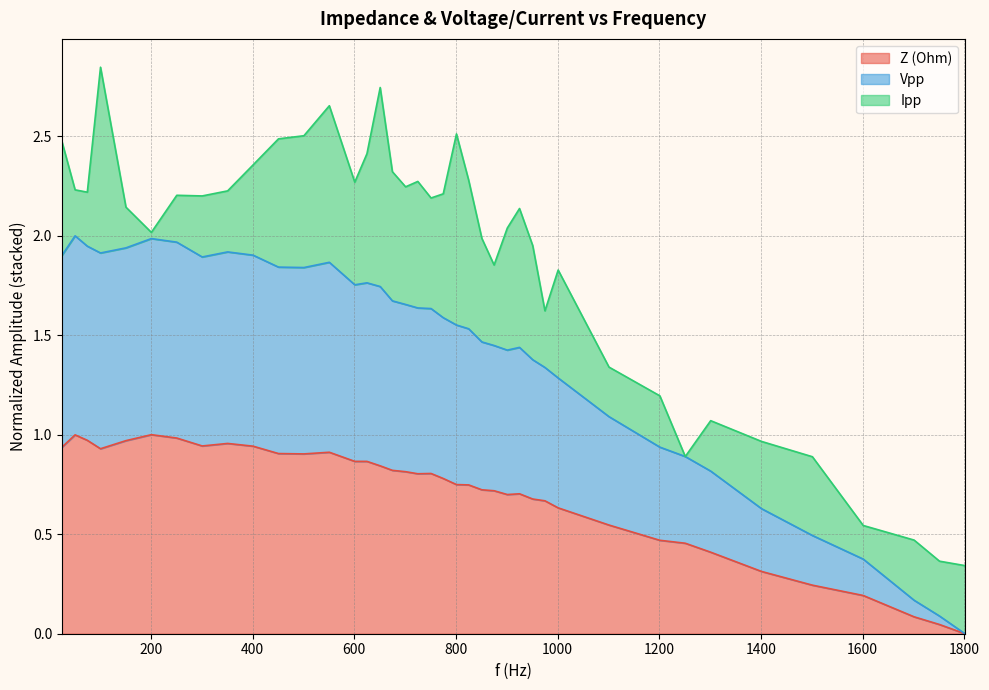

What is the approximate value of Vpp at 1701?

0.2